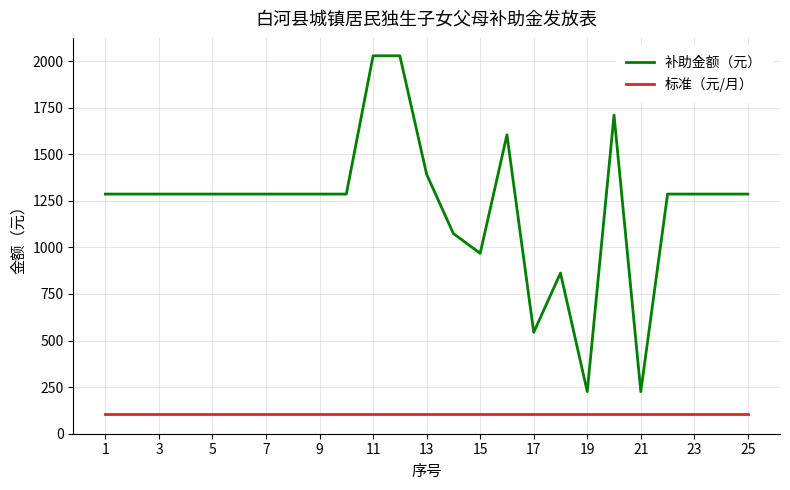

What is the maximum value shown in the chart?

2028